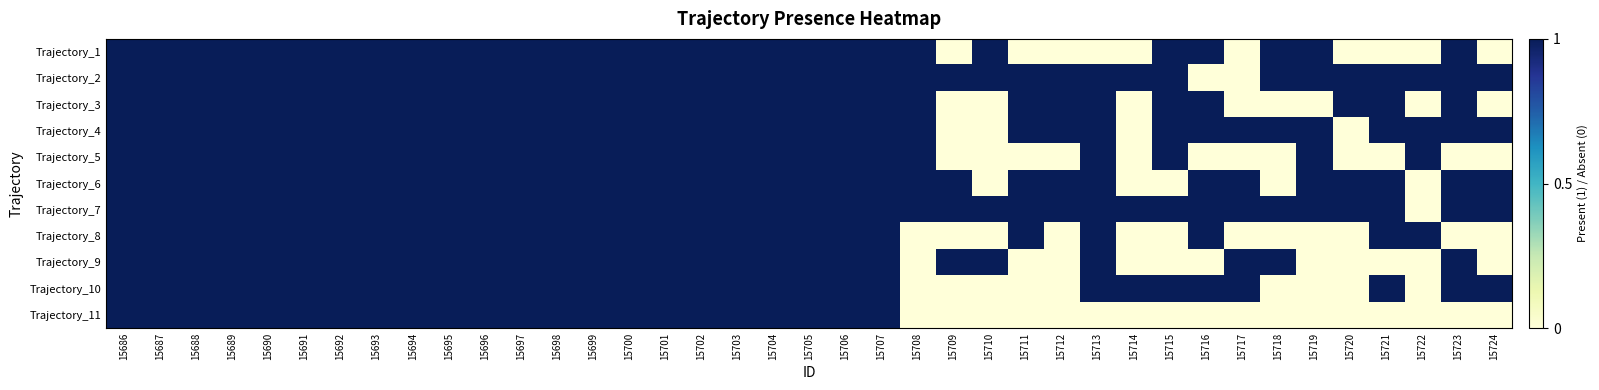

What is the difference between the highest and lowest values at 15712?

1